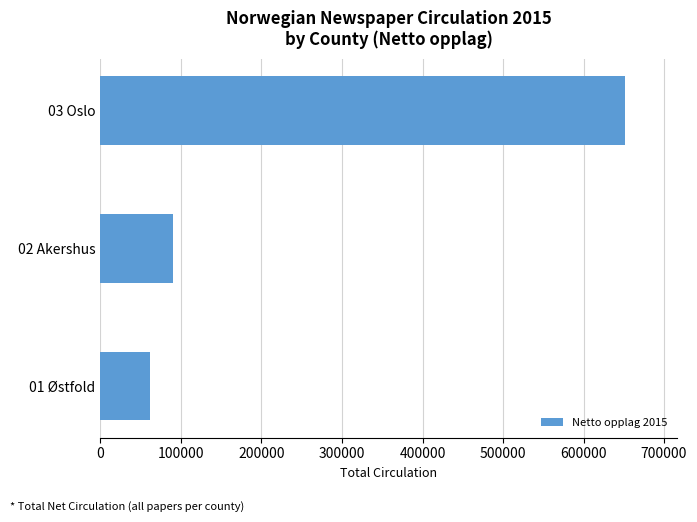

What is the sum of the values at 01 Østfold and 03 Oslo?

713595